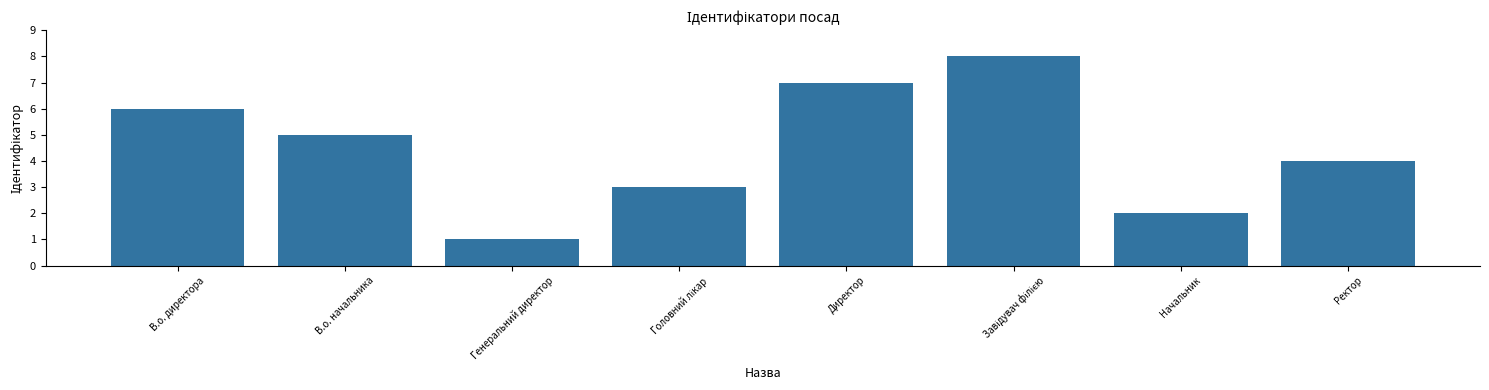

How many bars are there in total?

8